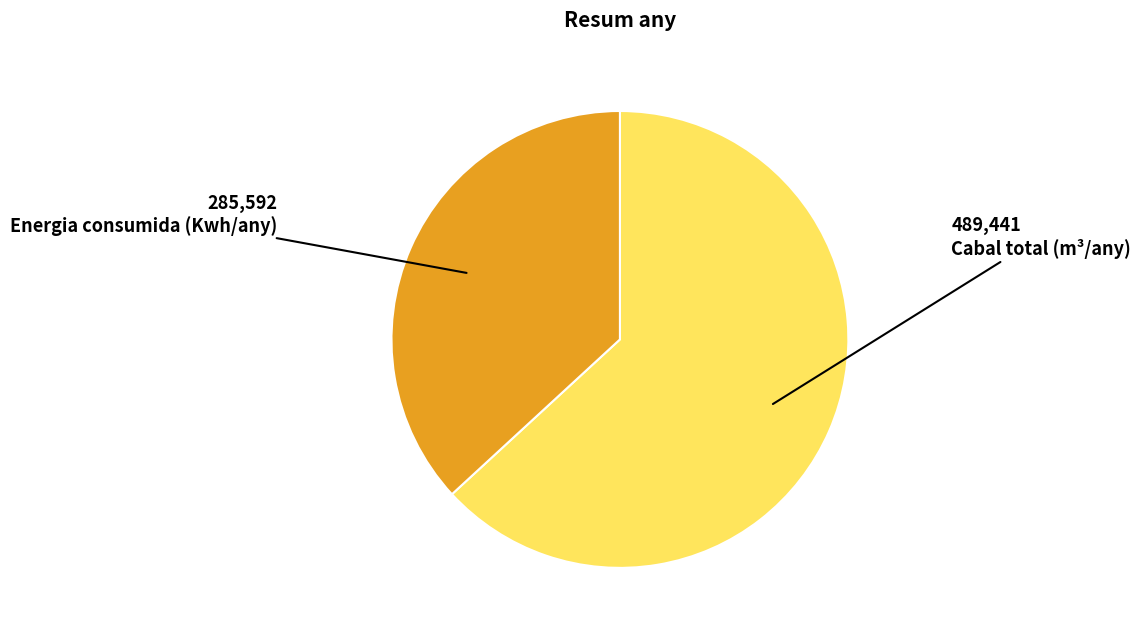

Does any single category account for the majority?

Yes